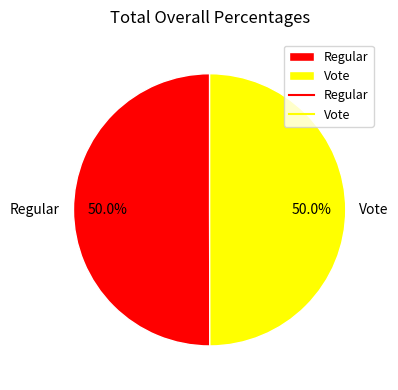

Is the sum of Regular and Vote greater than half?

Yes